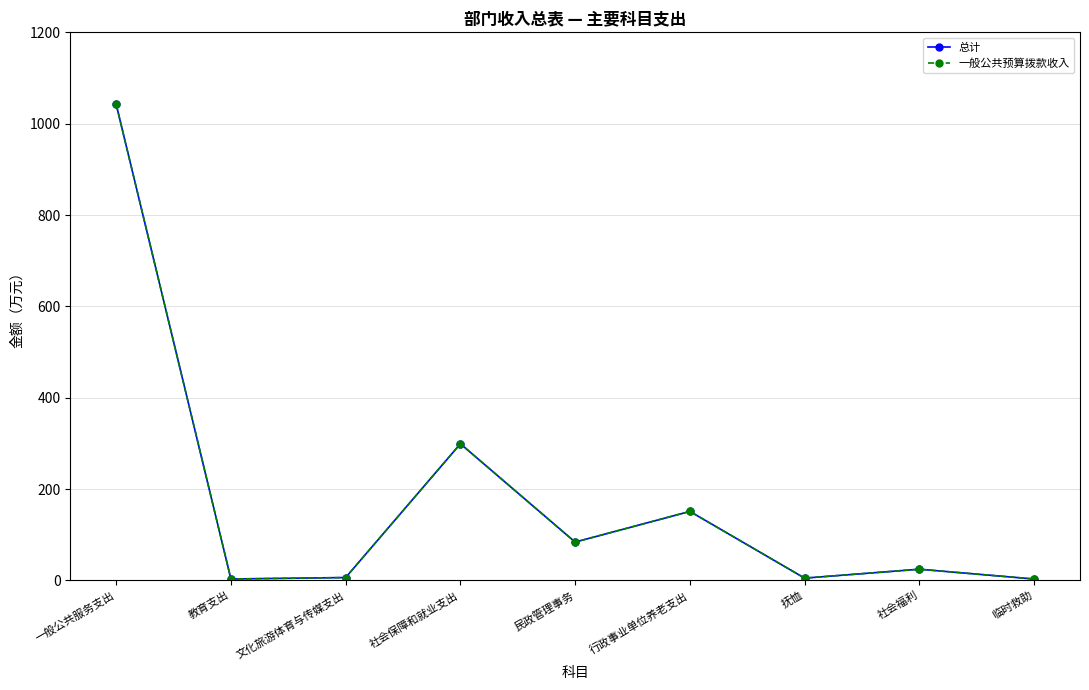

Is it true that 总计 equals 4.9 at 抚恤?

True